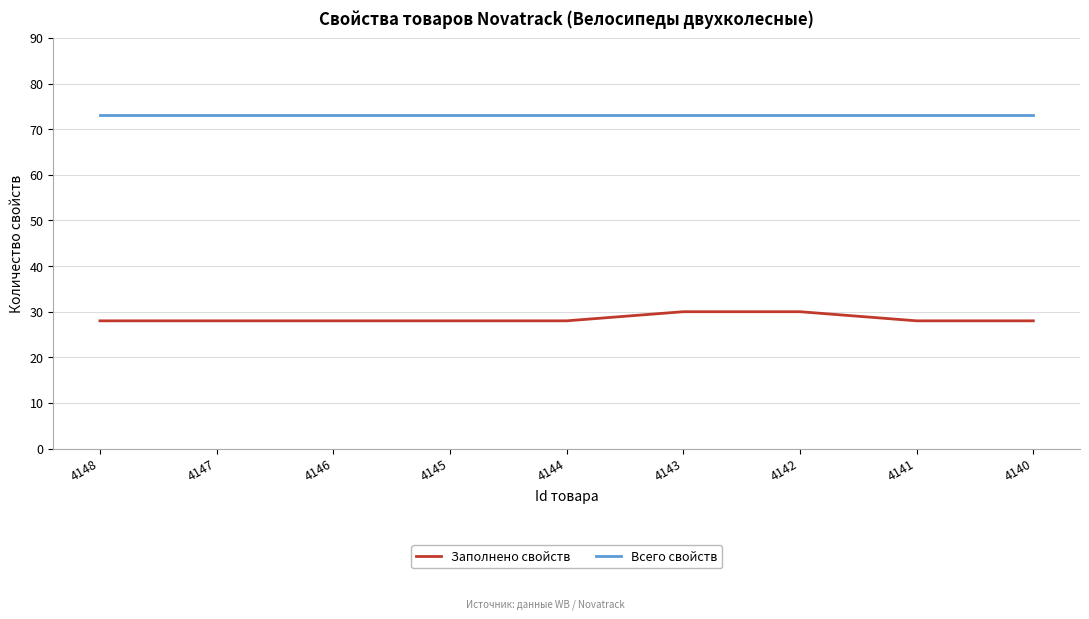

Rank the series at 4143 from lowest to highest value.

Заполнено свойств, Всего свойств